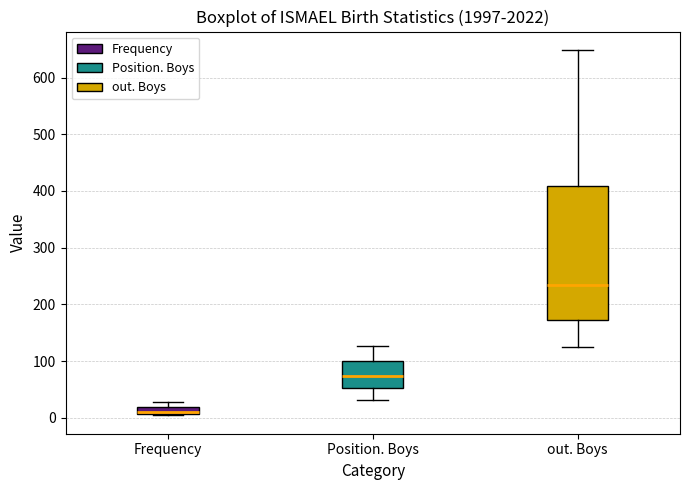

Where is the upper edge of the box for Position. Boys on the y-axis? The values are not printed on the chart, so give them approximately, as read against the axis.

100